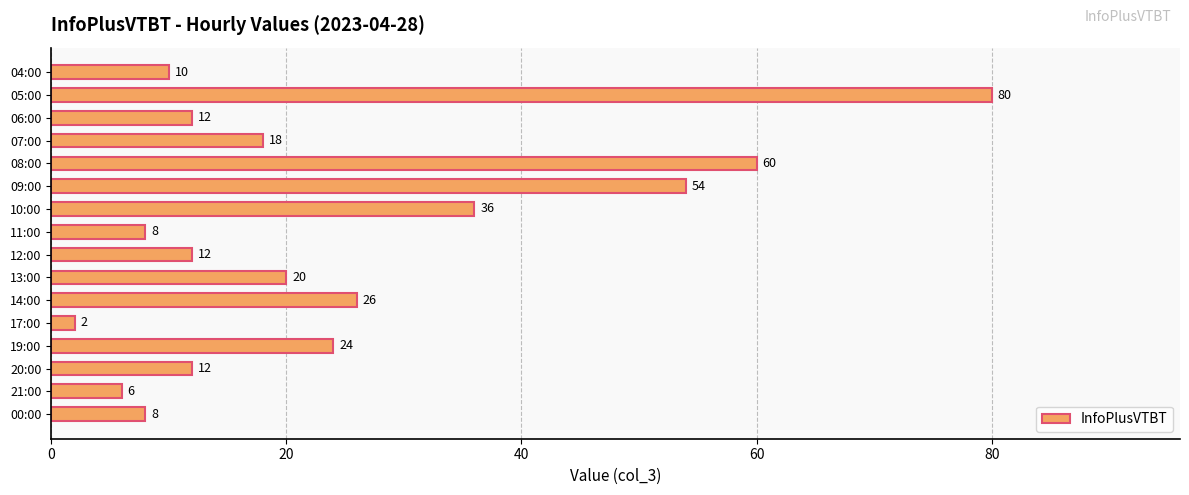

Reading top to bottom, extract all data points from this chart.

10	80	12	18	60	54	36	8	12	20	26	2	24	12	6	8